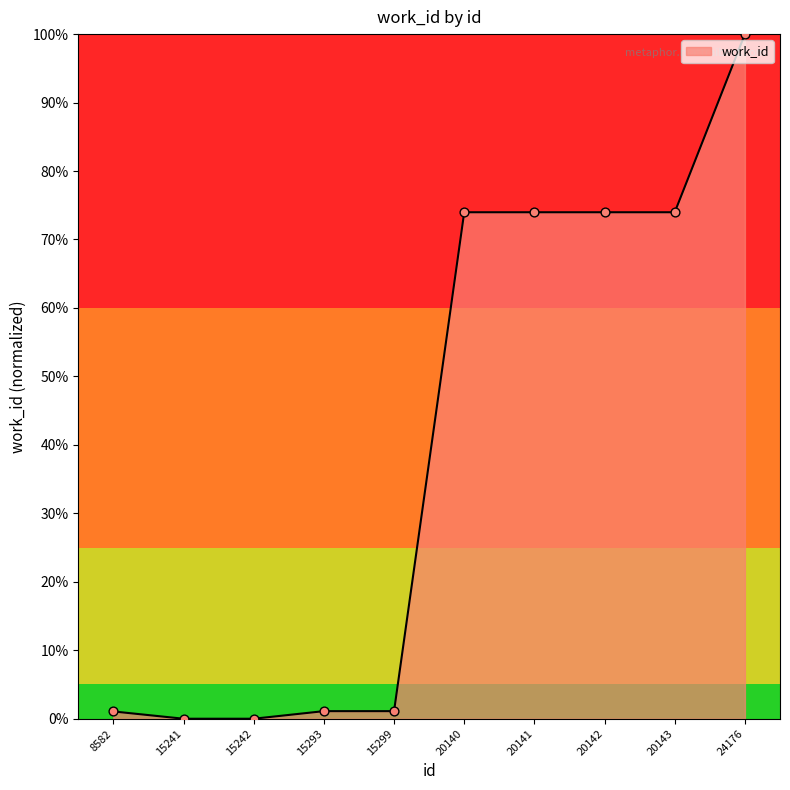

What is the change in value from 15293 to 20142?

+72.9